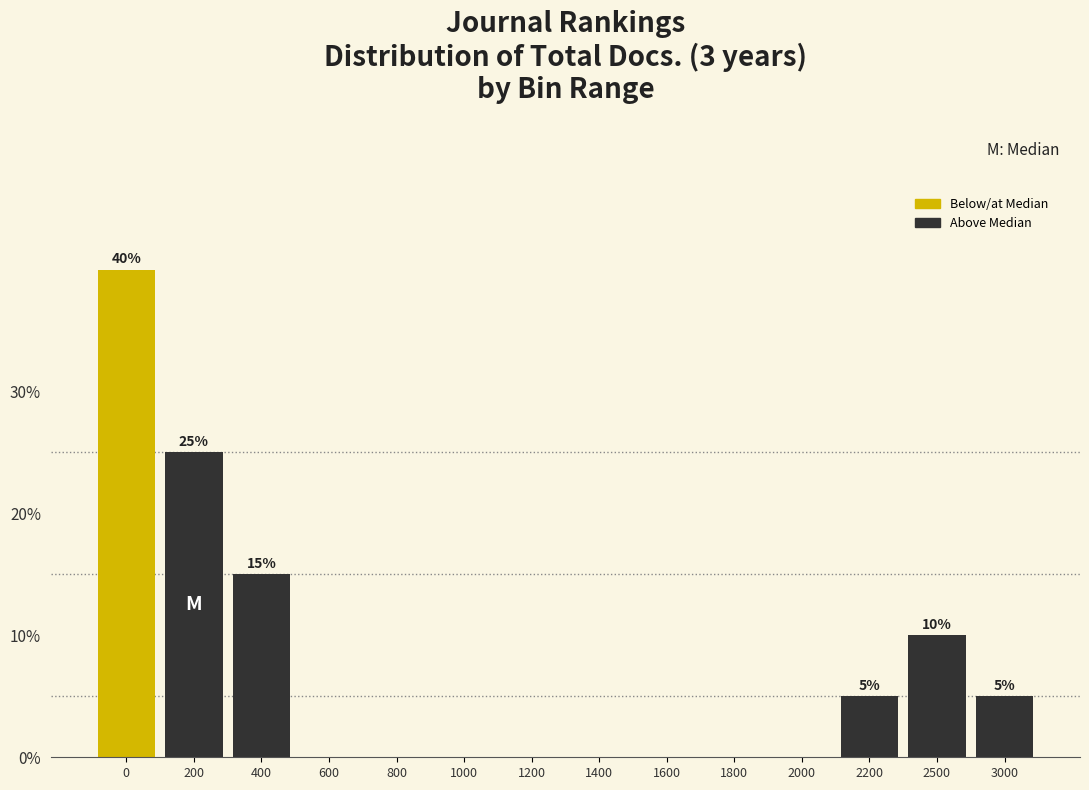

Reading right to left, extract all data points from this chart.

3000=5	2500=10	2200=5	2000=0	1800=0	1600=0	1400=0	1200=0	1000=0	800=0	600=0	400=15	200=25	0=40